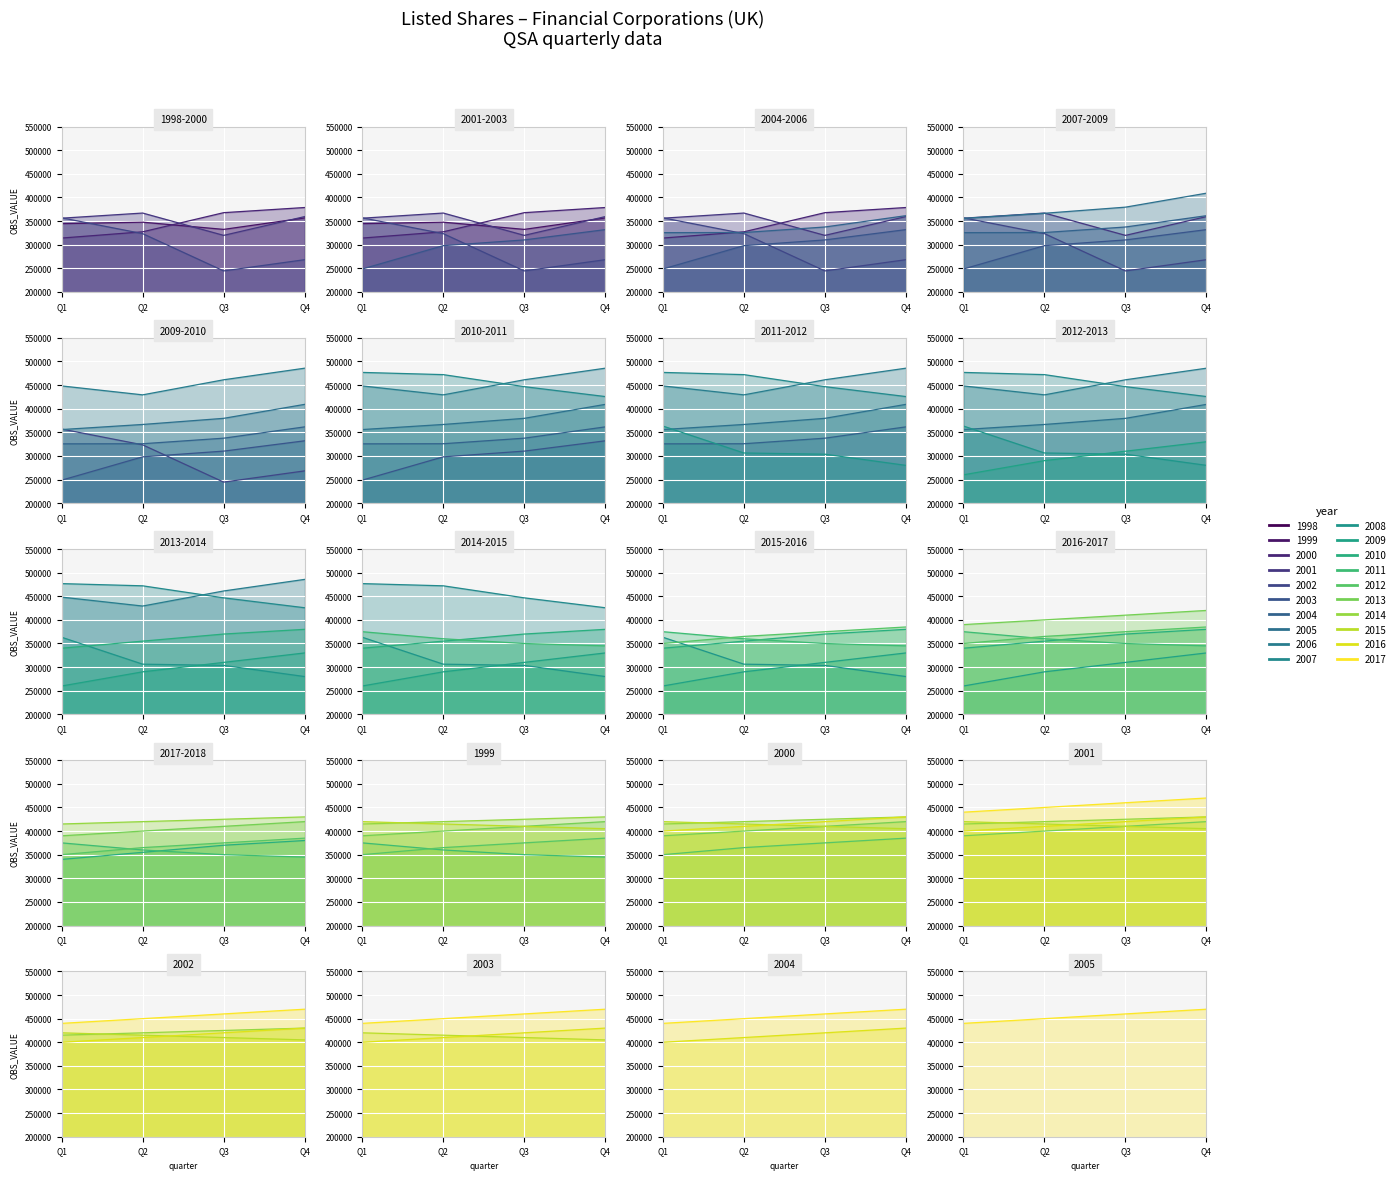

What is the approximate value at 2000-Q1, to the nearest 100?

314100